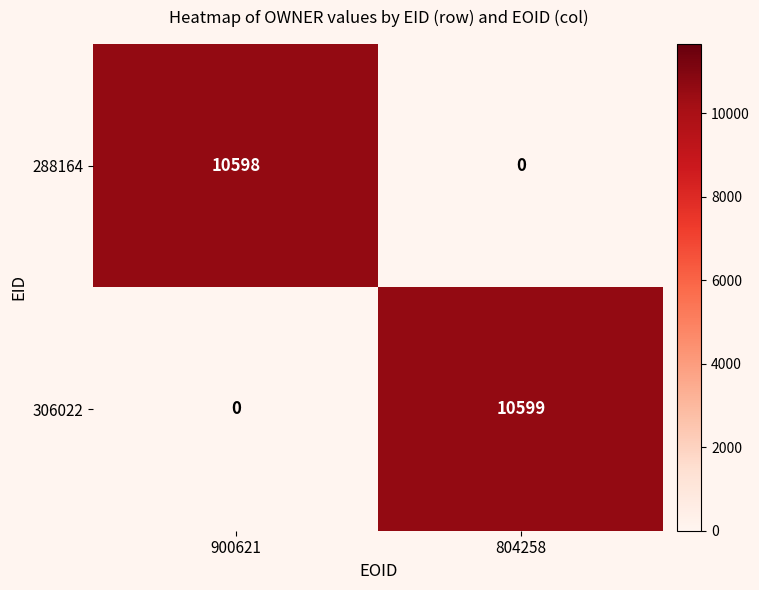

What is the spread (max minus min) of values at 804258?

10599